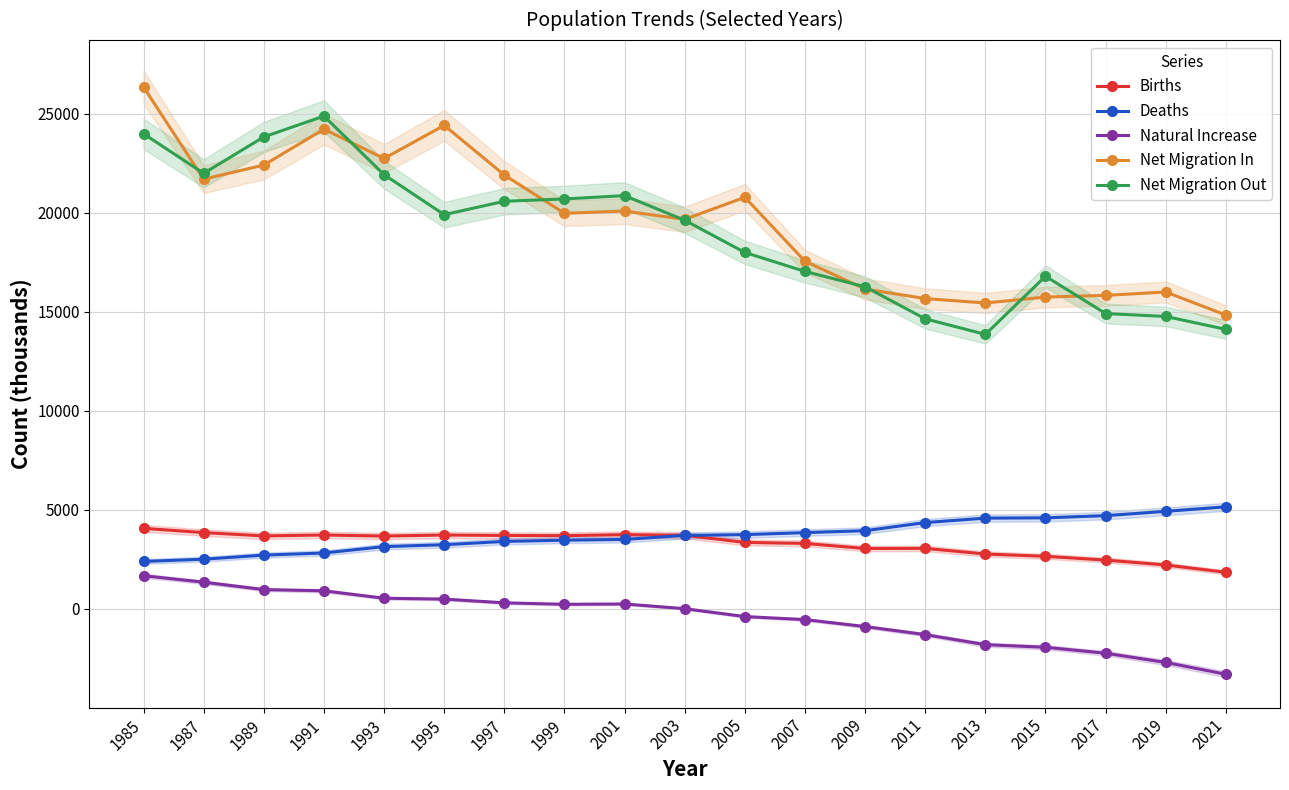

True or false: Births and Natural Increase intersect in this chart.

False